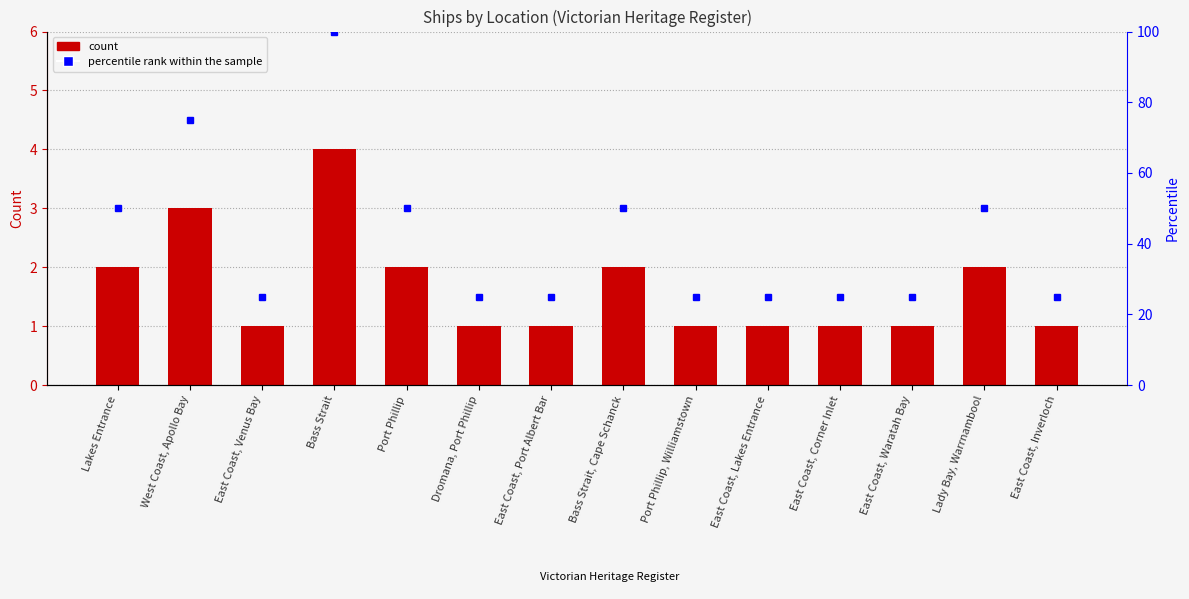

How many categories are shown in the chart?

14